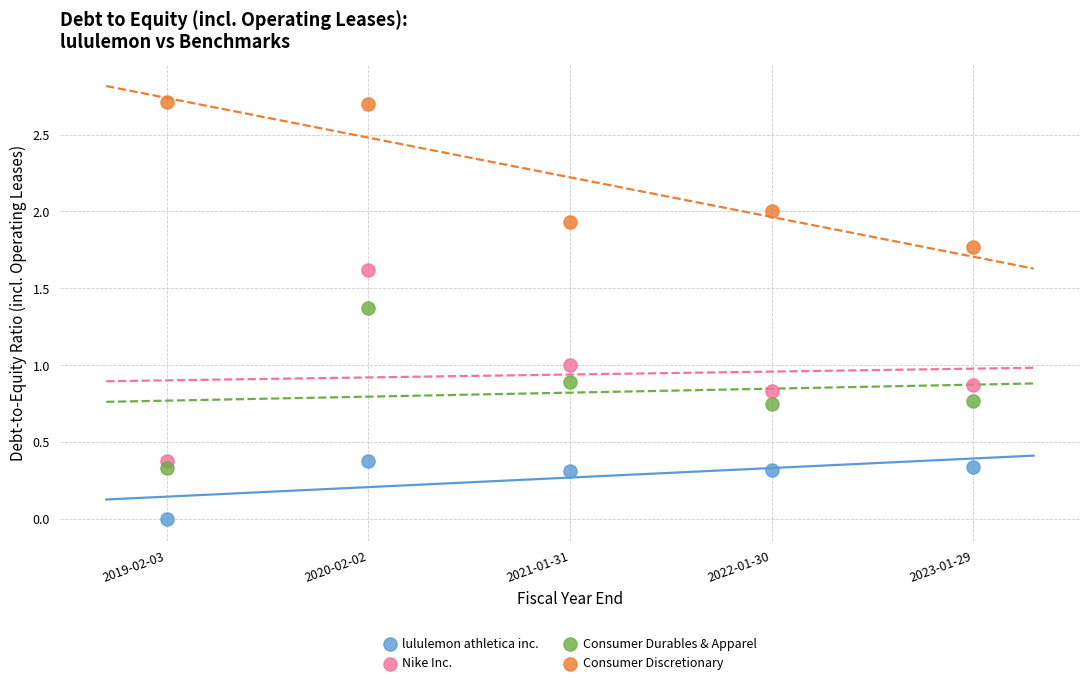

Across all data points, what is the range of X values (max minus min)?

4.0